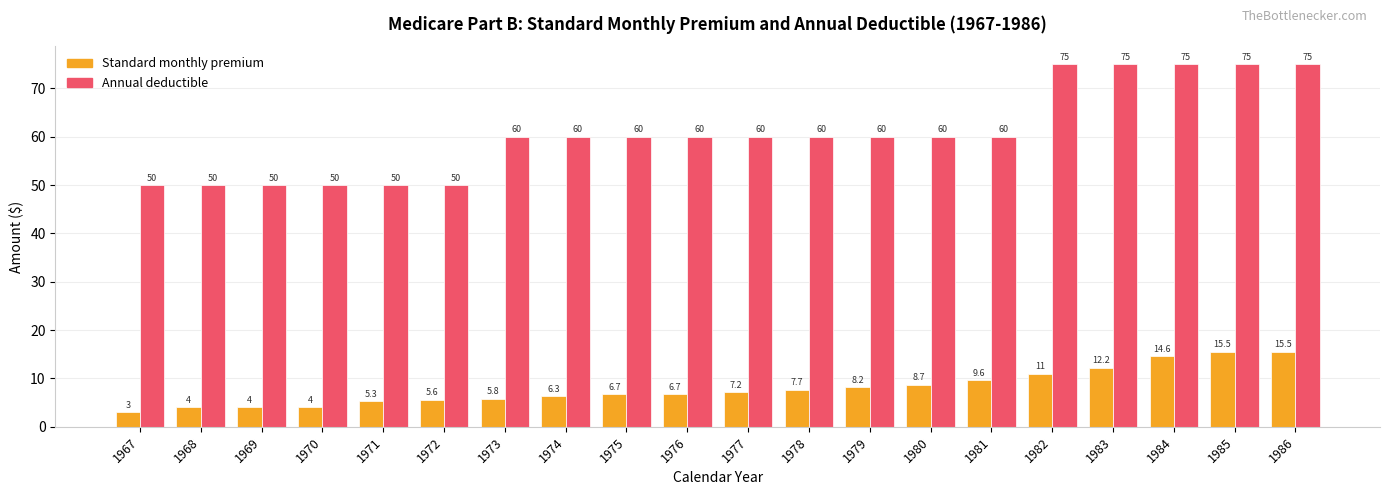

At which category does the chart reach its minimum across all series?

1967